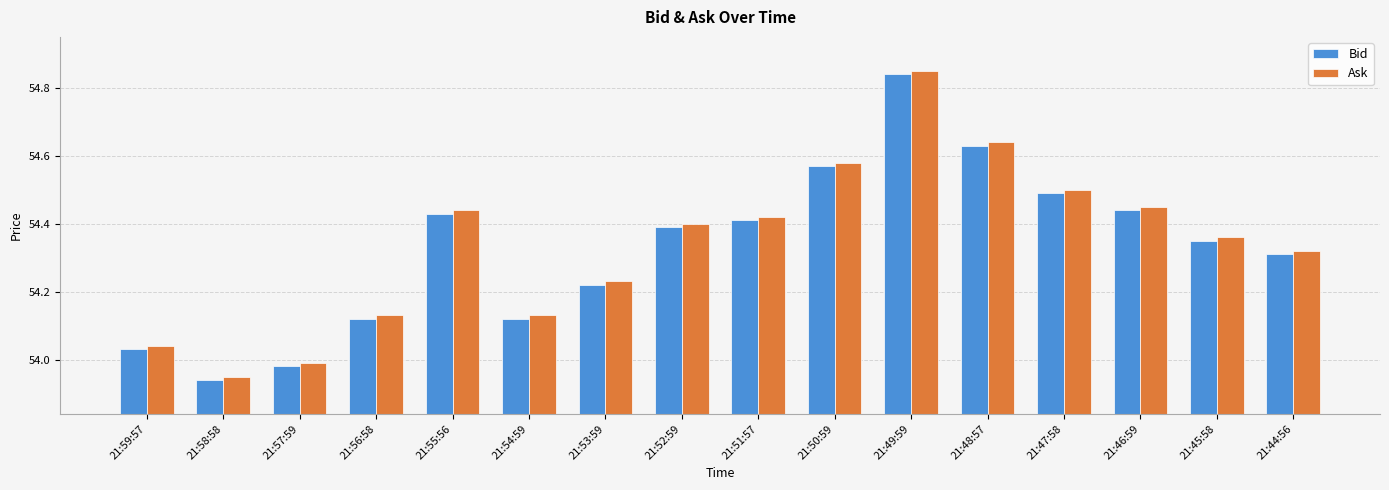

What is the sum of all Ask values?

869.4